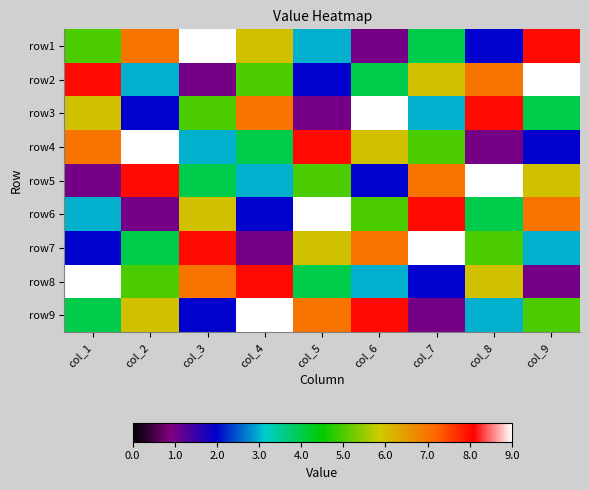

What is the greatest value displayed?

9